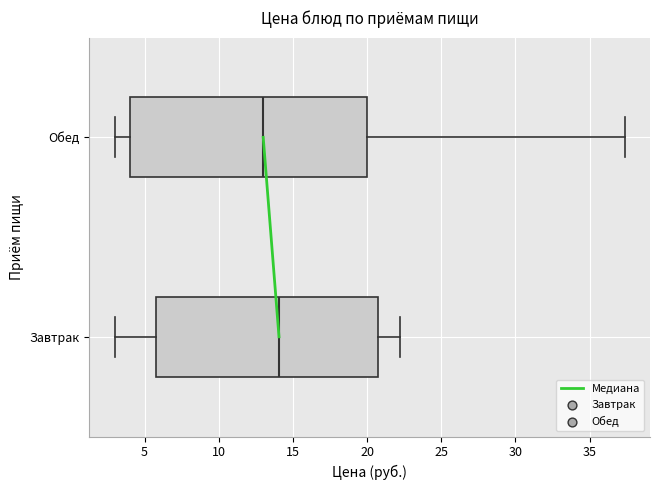

Which box is the widest, from its left edge to its right edge?

Обед